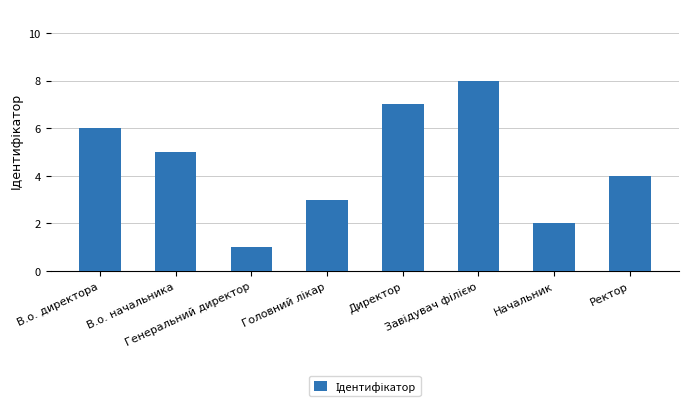

What is the difference between the second highest and second lowest values?

5